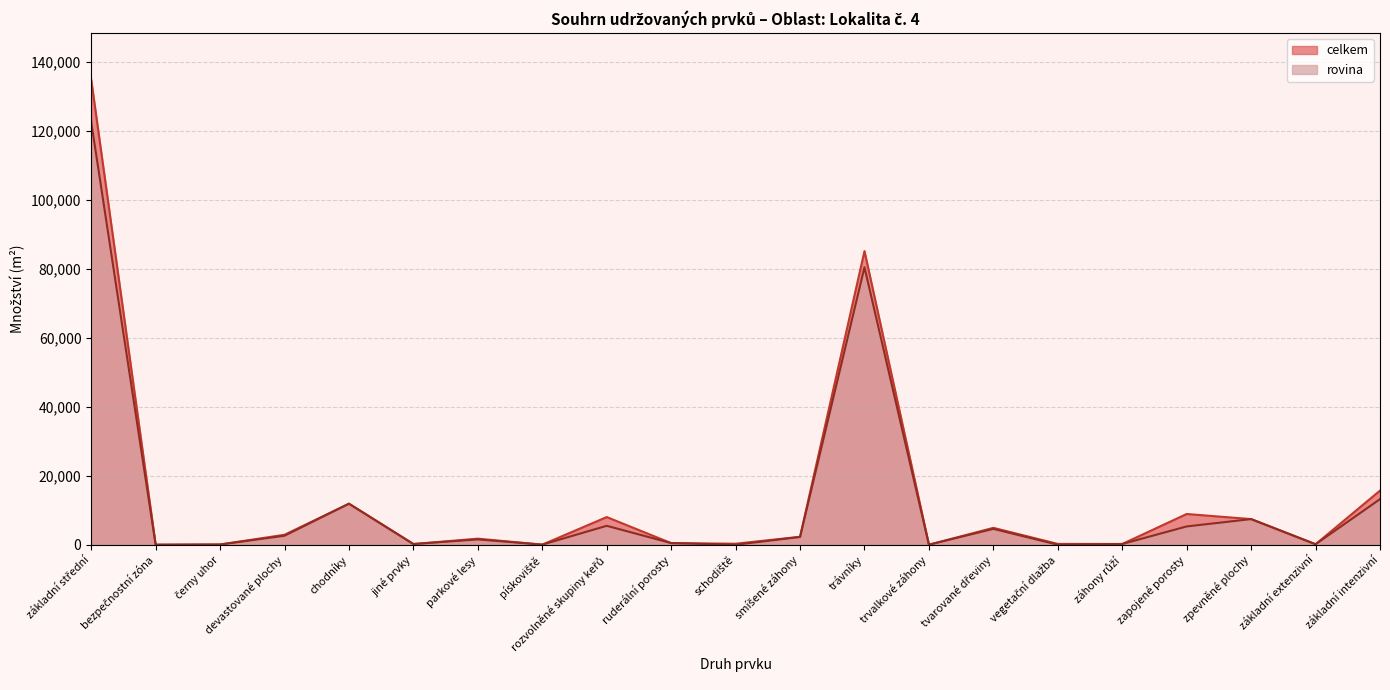

Which series has the largest total across all categories?

celkem